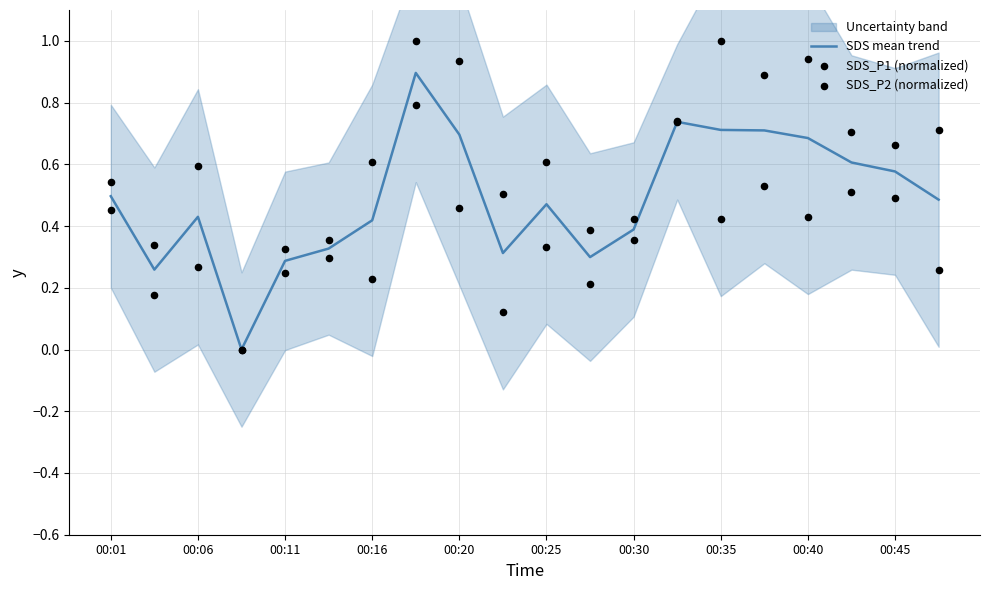

The SDS mean trend series shows 0.4 at 00:30. True or false?

True